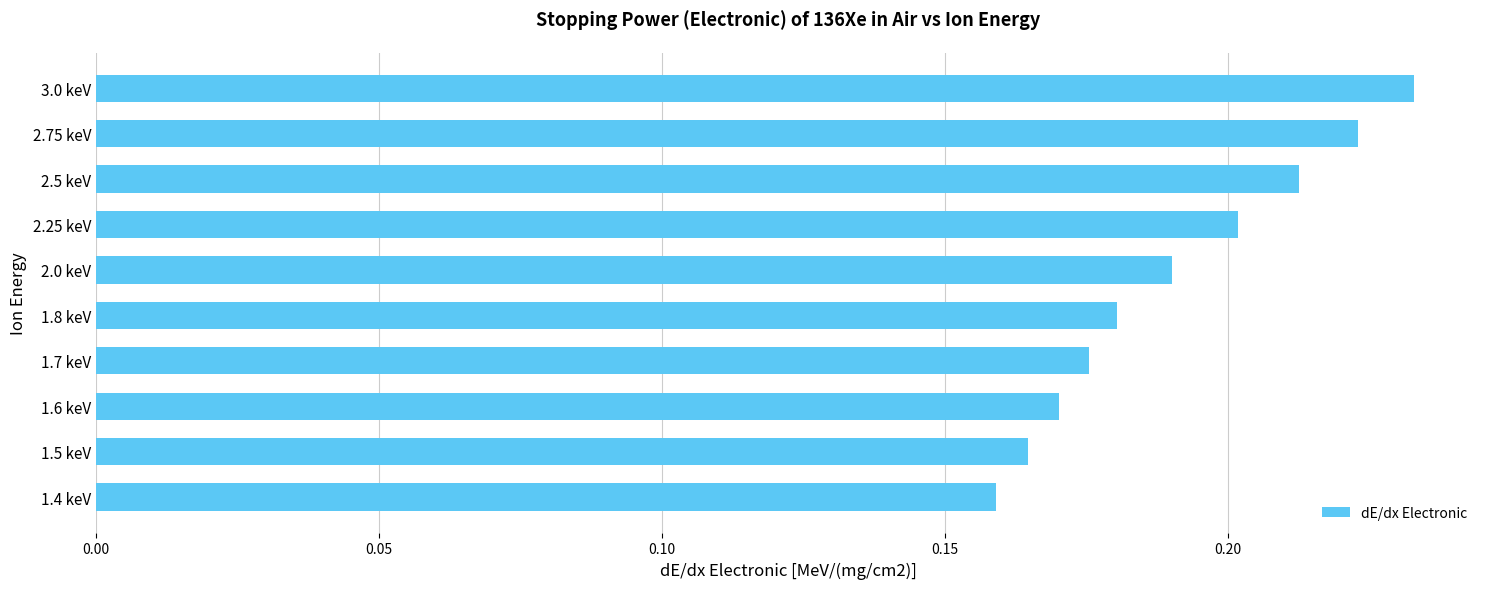

Is it true that the value at 3.0 keV is 0.2?

True